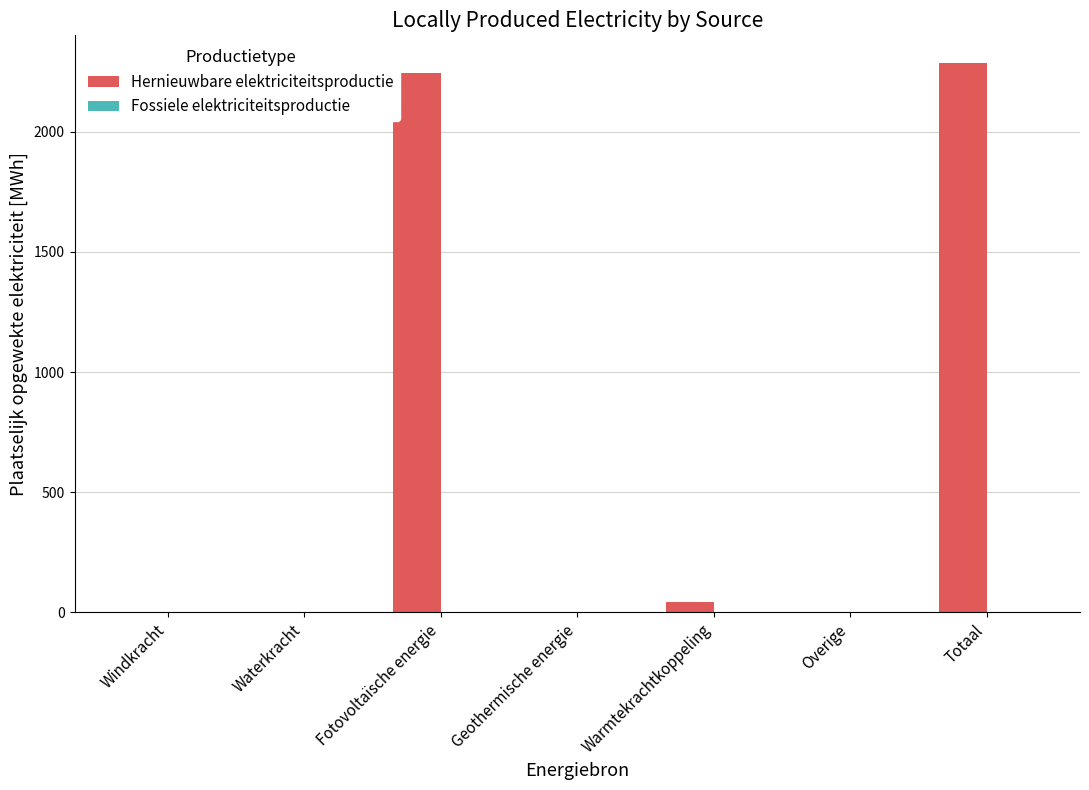

What is the greatest value displayed?

2286.6